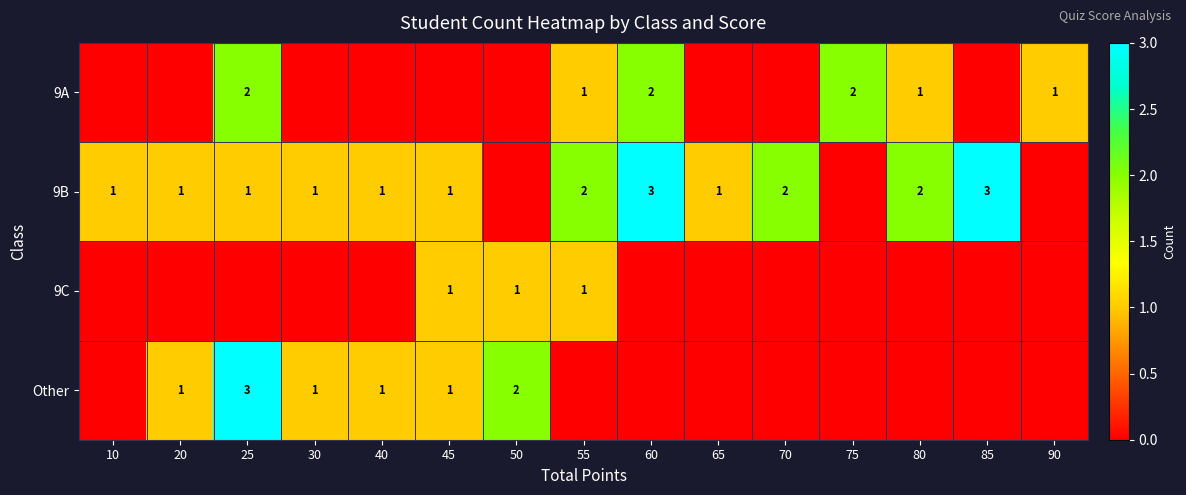

True or false: 9A has a value of 2 at 60.

True